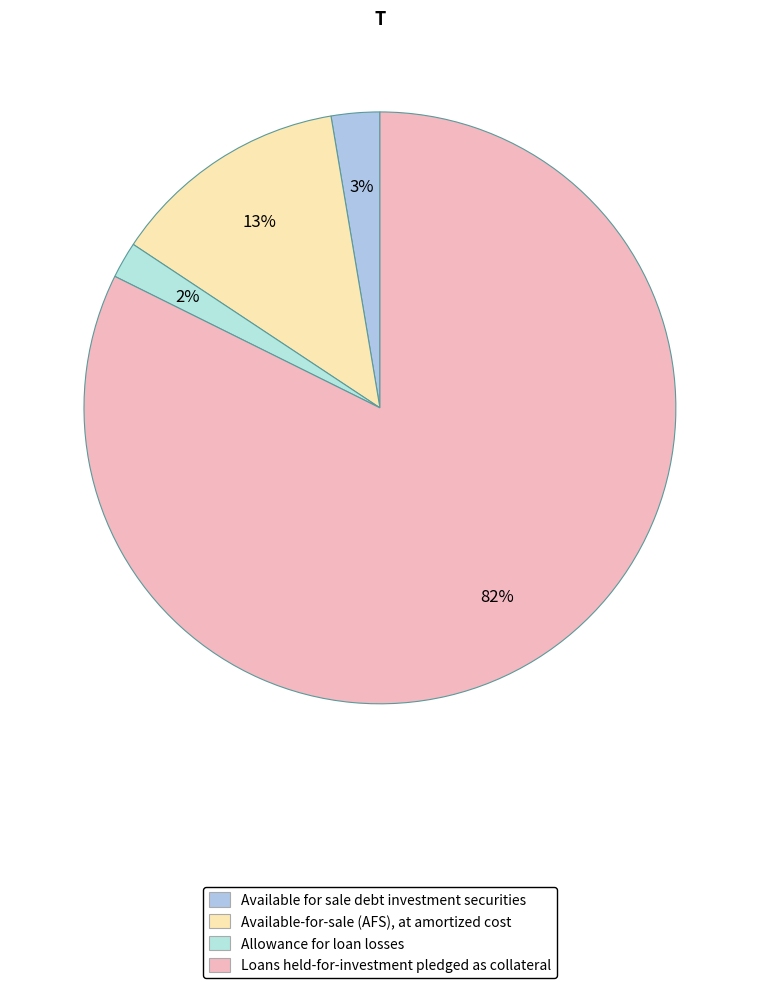

Combined, do Available for sale debt investment securities and Loans held-for-investment pledged as collateral account for over 50%?

Yes